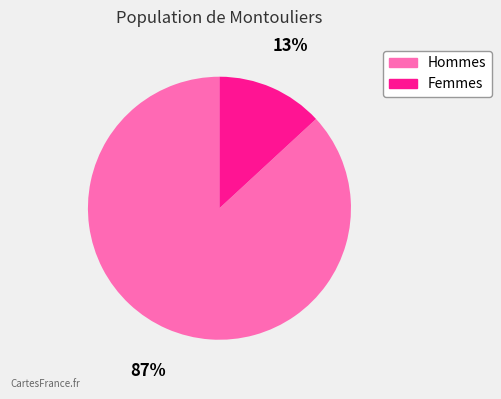

Do Hommes and Femmes together represent more than half of the pie?

Yes